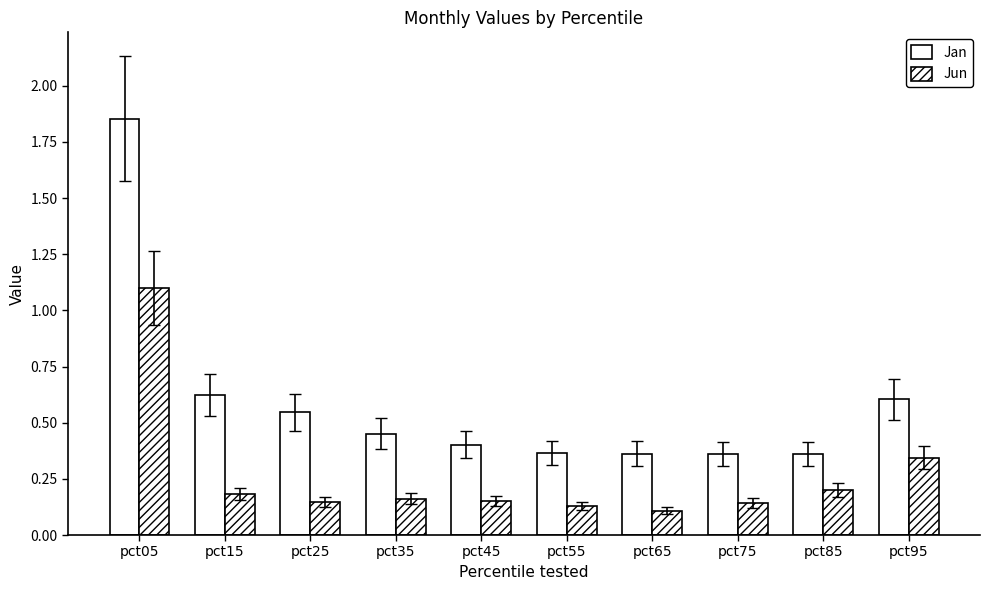

What is the greatest value displayed?

1.9